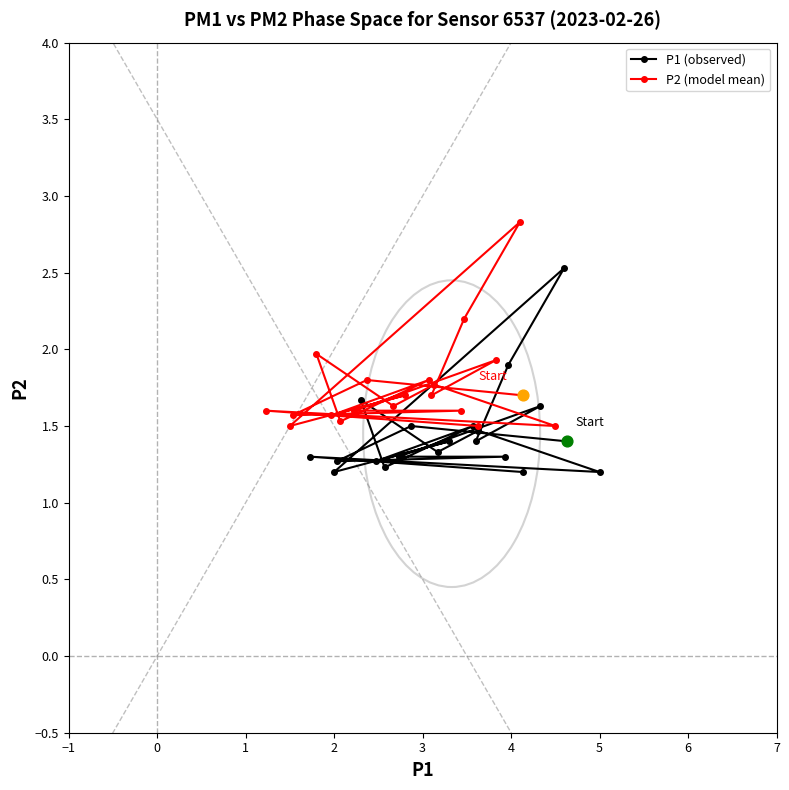

What is the total value across all series at 0?

3.3